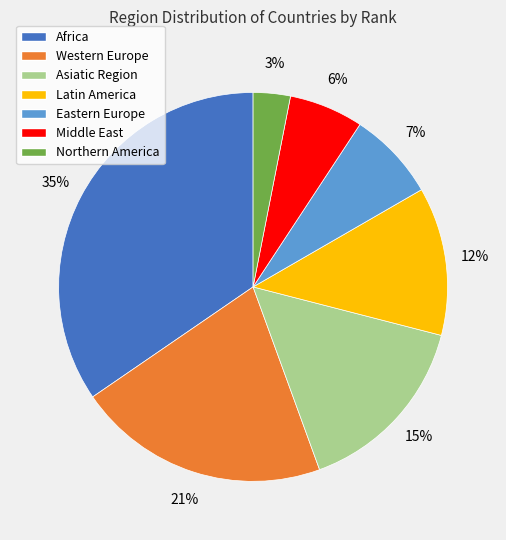

True or false: Latin America accounts for 12% of the total.

True